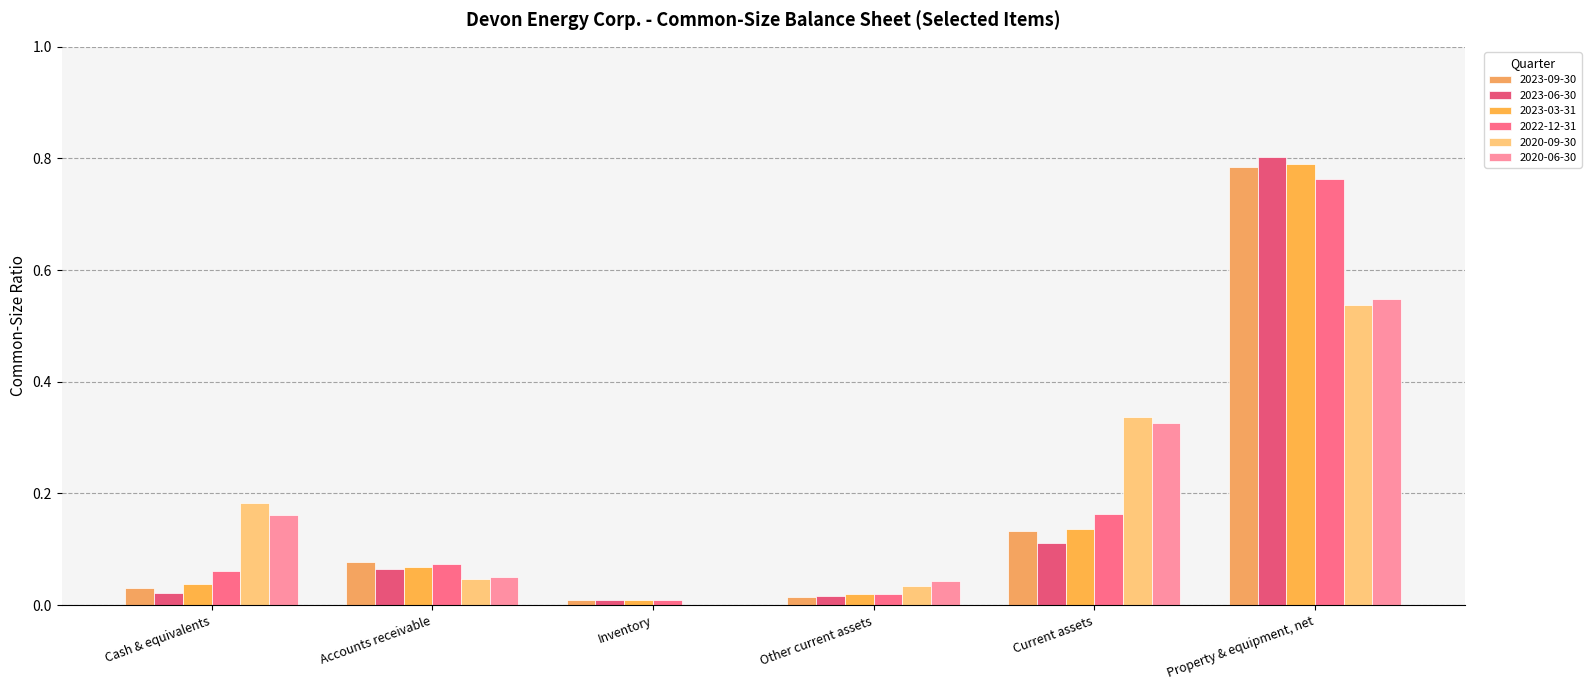

Which series changed the most between Inventory and Property & equipment, net?

2023-06-30